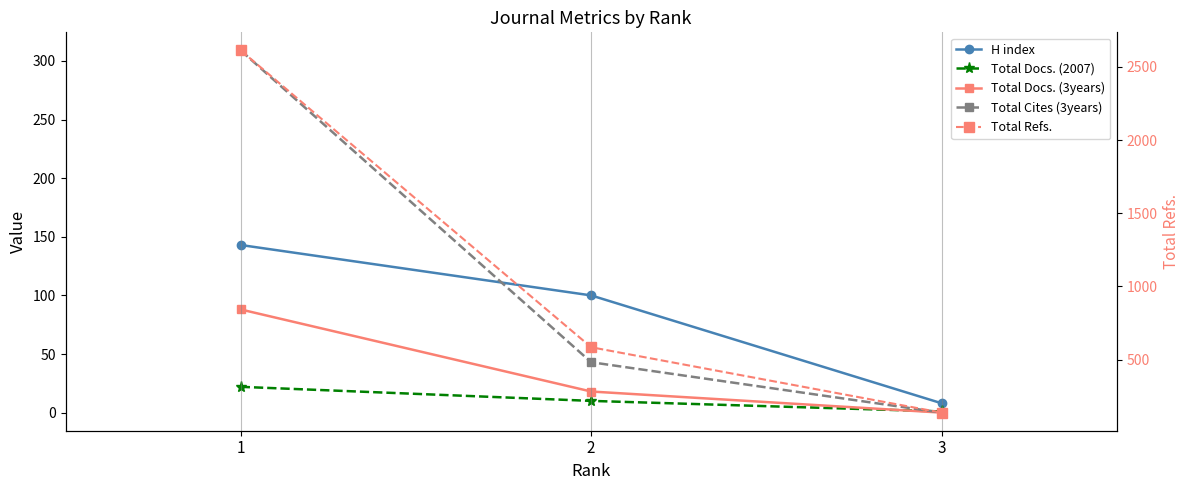

Reading left to right, transcribe all the data shown in this chart.

H index: 1=143	2=100	3=8
Total Docs. (2007): 1=22	2=10	3=1
Total Docs. (3years): 1=88	2=18	3=0
Total Cites (3years): 1=309	2=43	3=0
Total Refs.: 1=2613	2=584	3=137